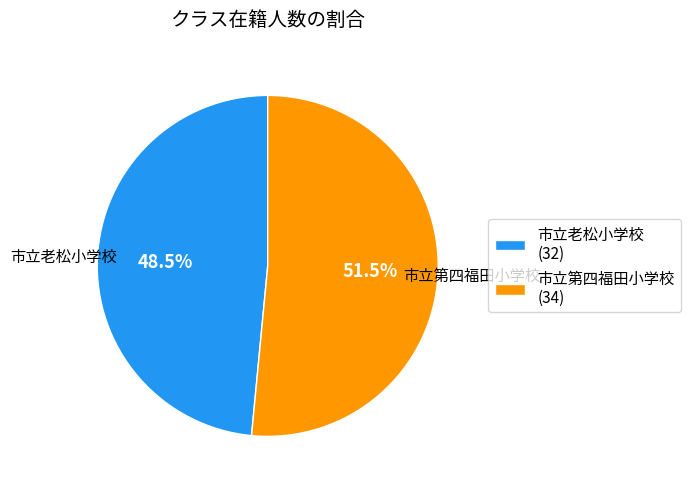

Does 市立老松小学校 represent more than half of the total?

No